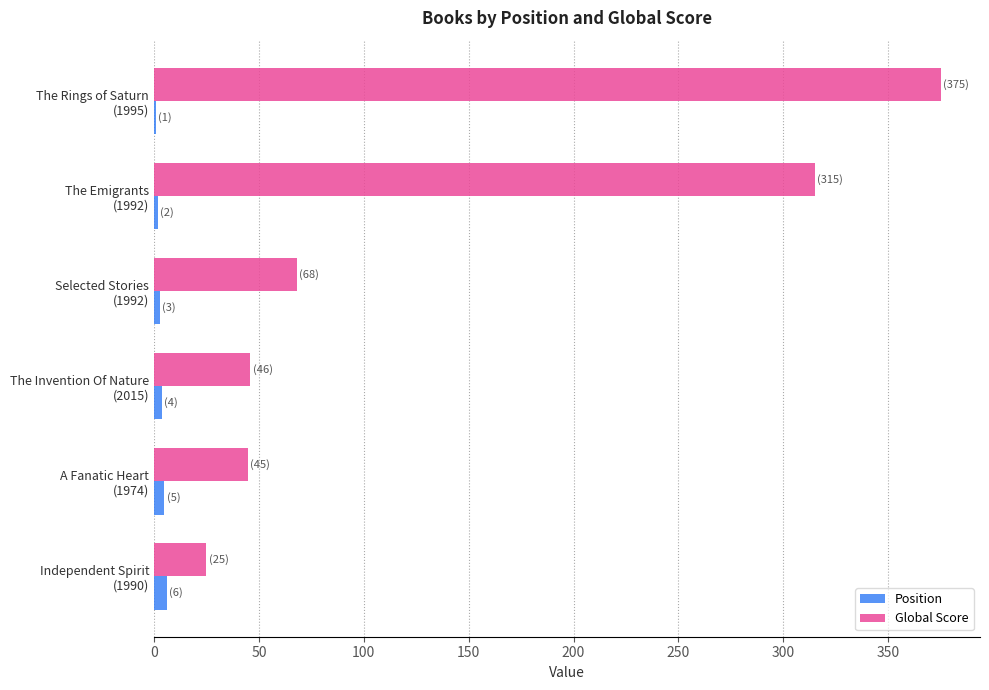

What is the greatest value displayed?

375